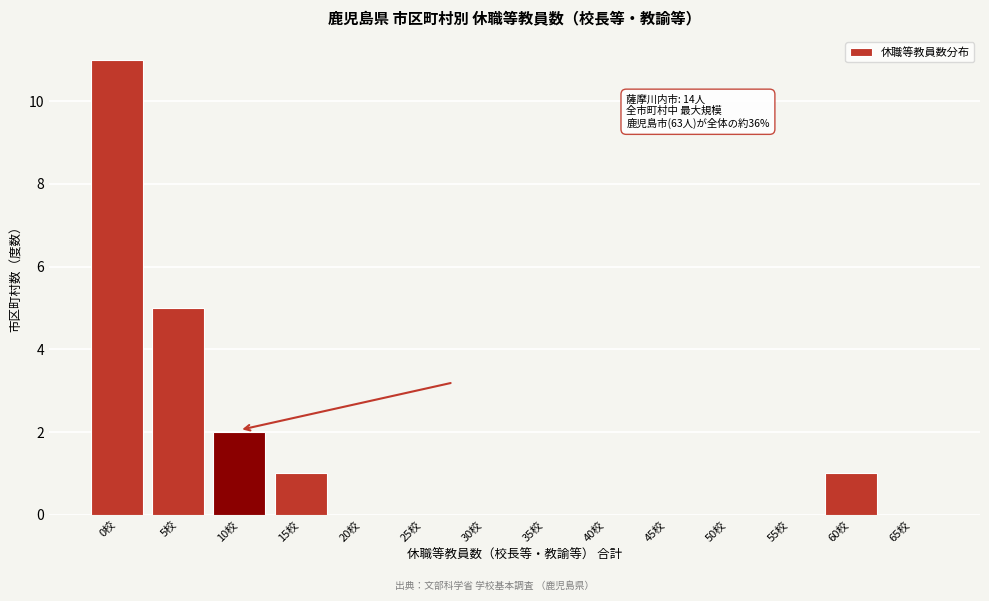

Reading left to right, extract all data points from this chart.

0校=11	5校=5	10校=2	15校=1	20校=0	25校=0	30校=0	35校=0	40校=0	45校=0	50校=0	55校=0	60校=1	65校=0